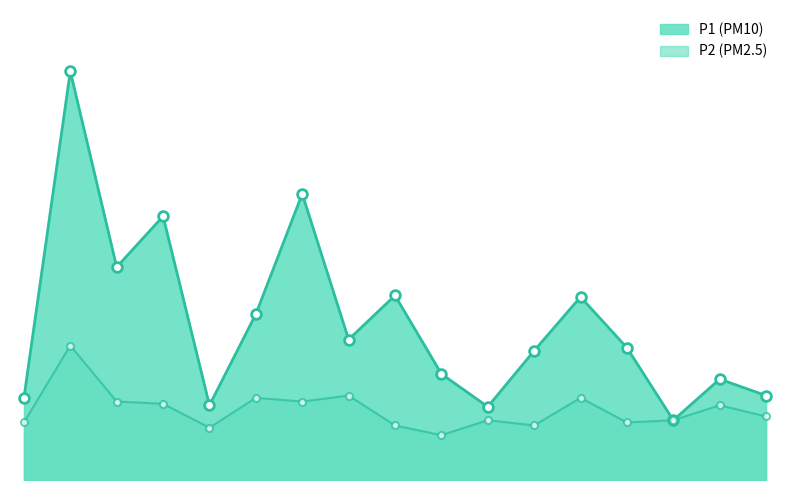

Reading left to right, list all the values displayed in this chart.

P1_line: 1.1	5.5	2.9	3.5	1.0	2.2	3.8	1.9	2.5	1.4	1.0	1.7	2.5	1.8	0.8	1.4	1.1
P2_line: 0.8	1.8	1.1	1.0	0.7	1.1	1.1	1.1	0.7	0.6	0.8	0.7	1.1	0.8	0.8	1.0	0.8